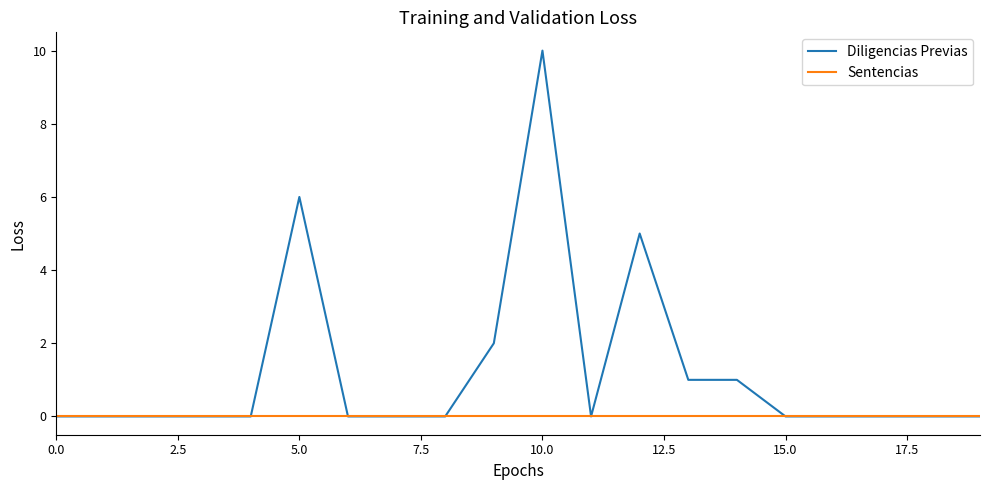

Rank the series by their average value, from highest to lowest.

Diligencias Previas, Sentencias